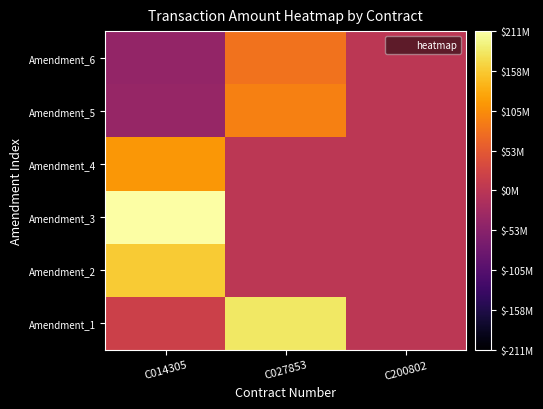

How many data points does each series have?

3